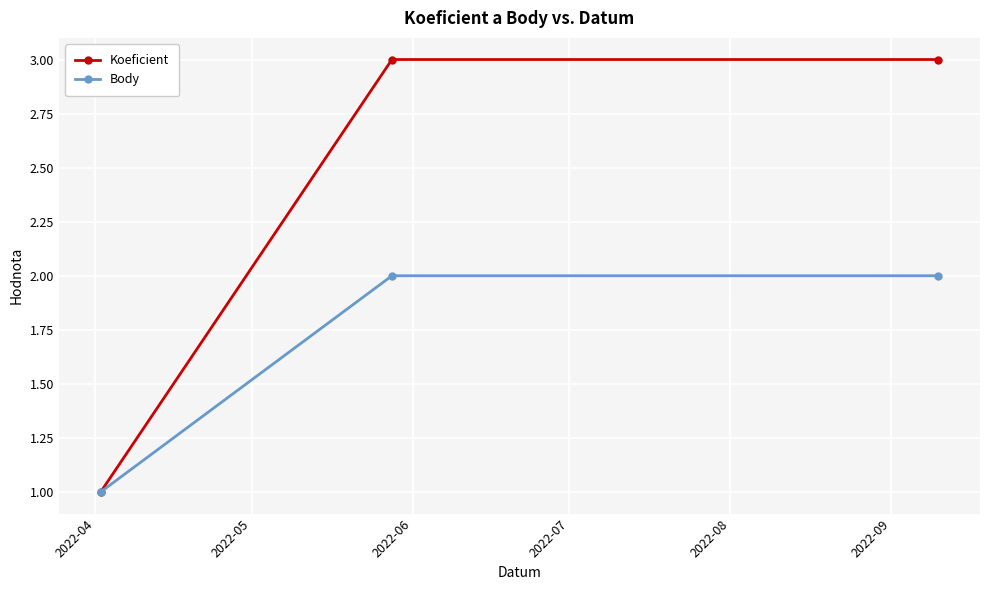

Rank the series by their maximum value, from highest to lowest.

Koeficient, Body